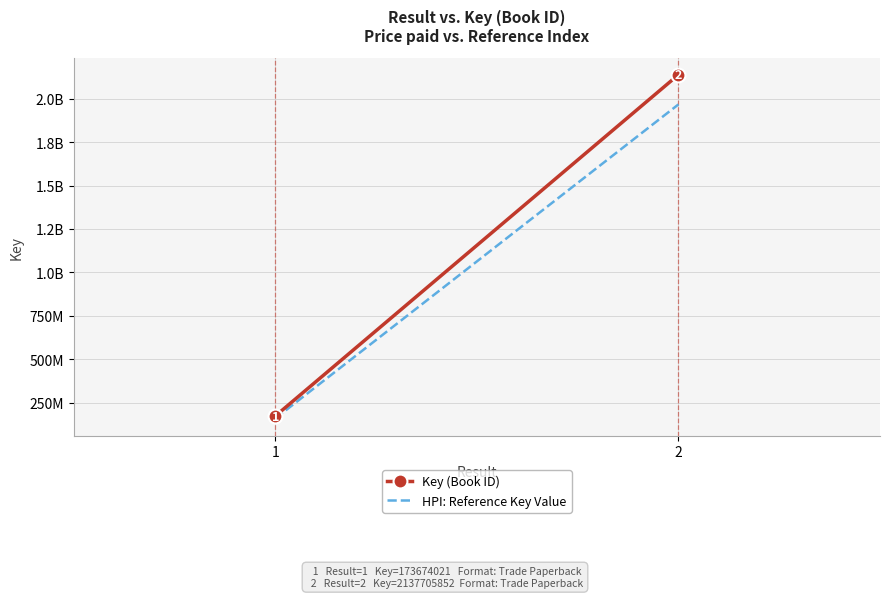

What is the highest value of the HPI: Reference Key Value series?

1966689383.8